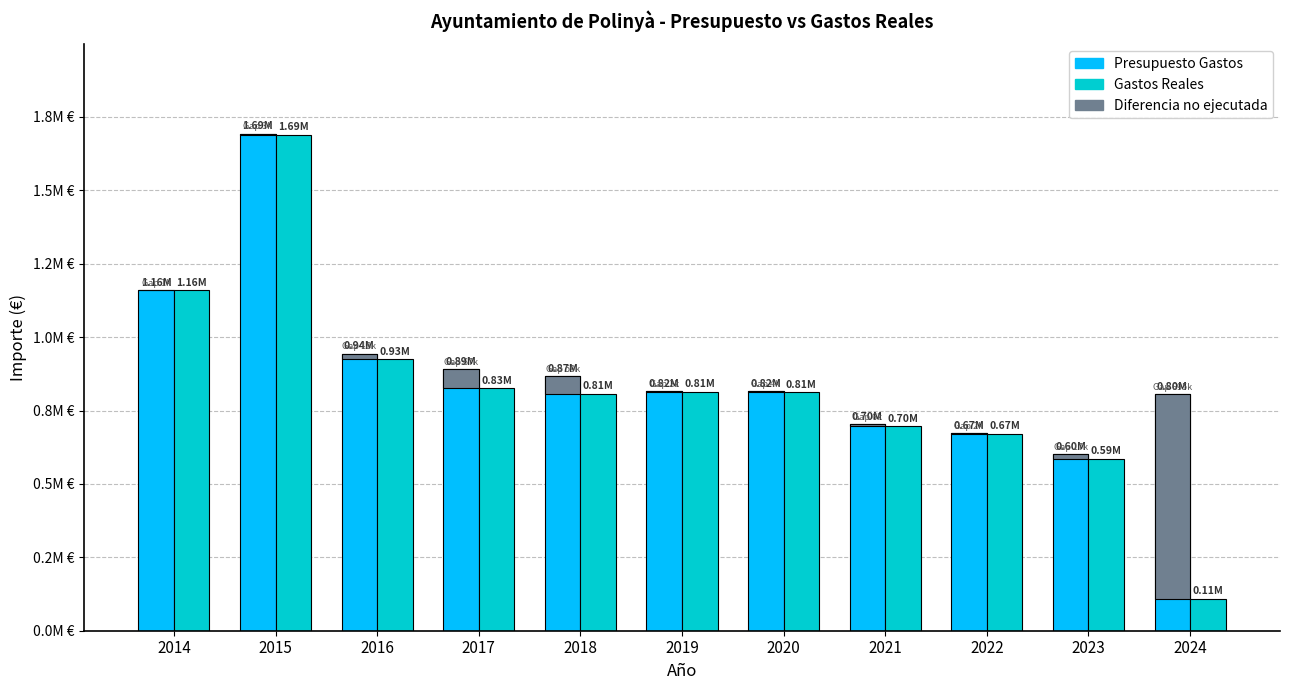

What is the lowest value of the Gastos Reales series?

109314.7